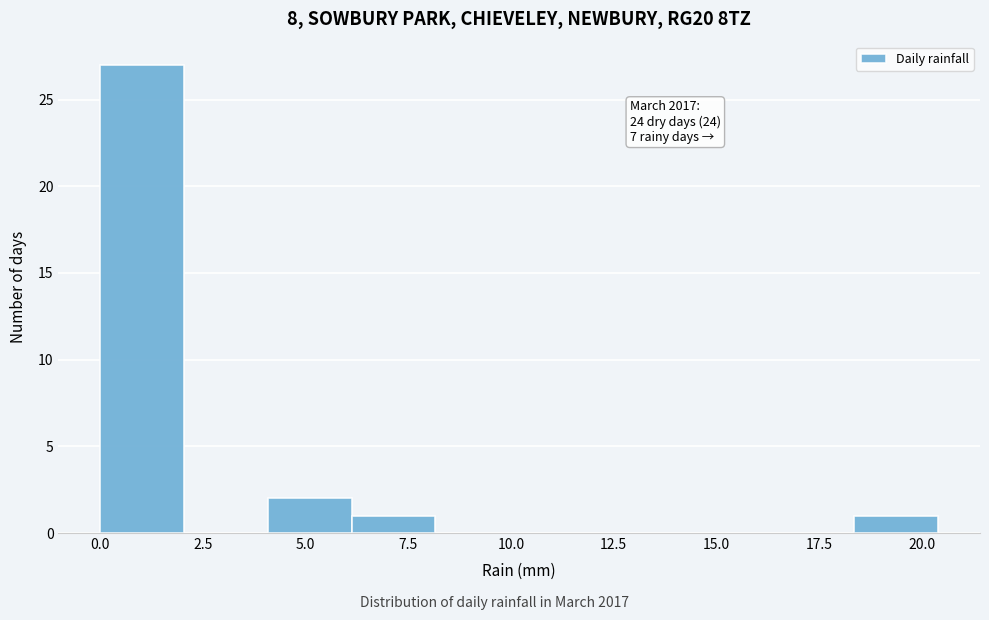

Which range on the x-axis has the tallest bar?

0.0 to 2.0